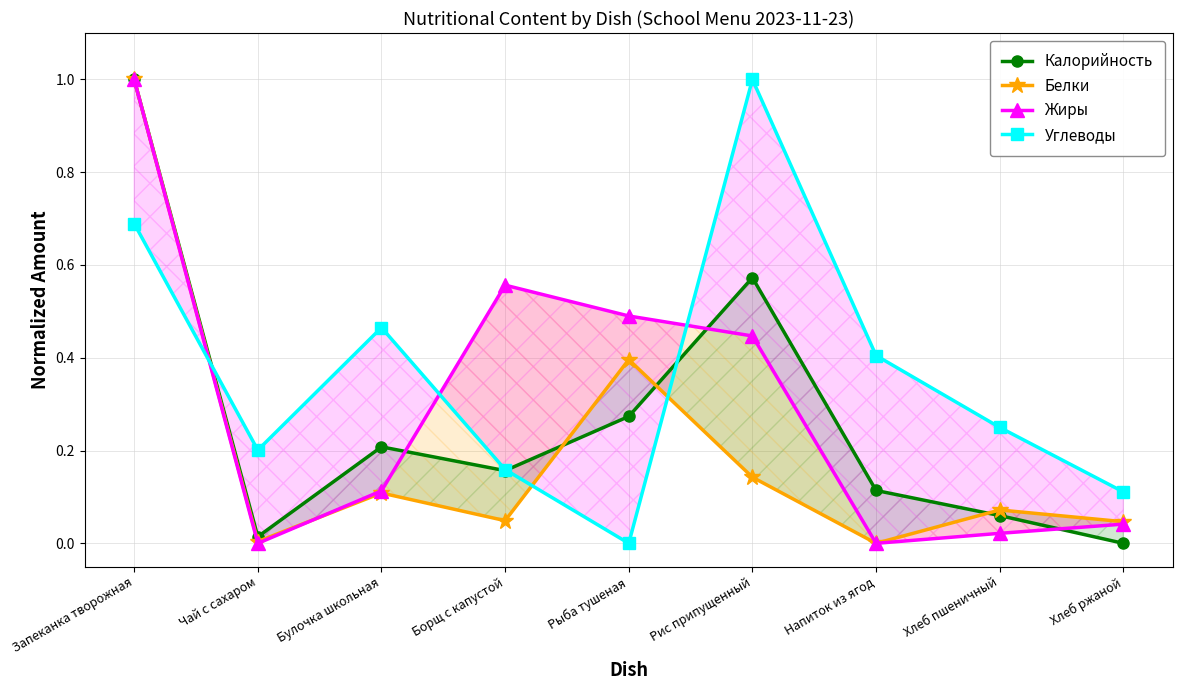

What is the maximum value for Белки?

1.0